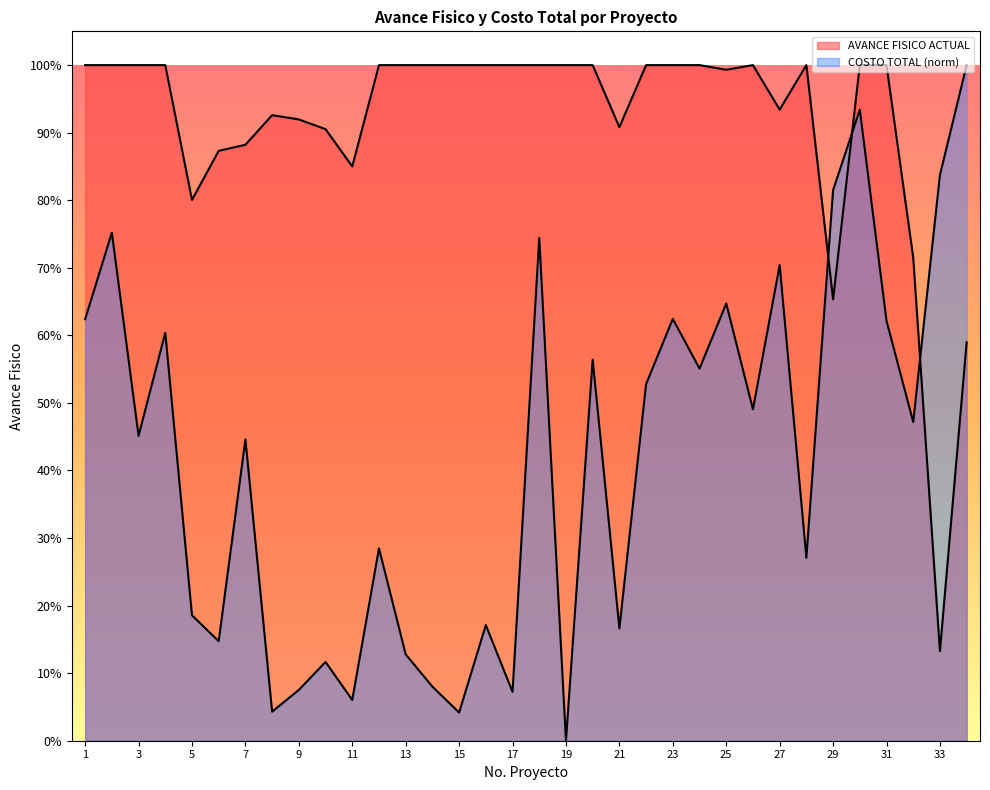

Which series has the largest total across all categories?

AVANCE FISICO ACTUAL